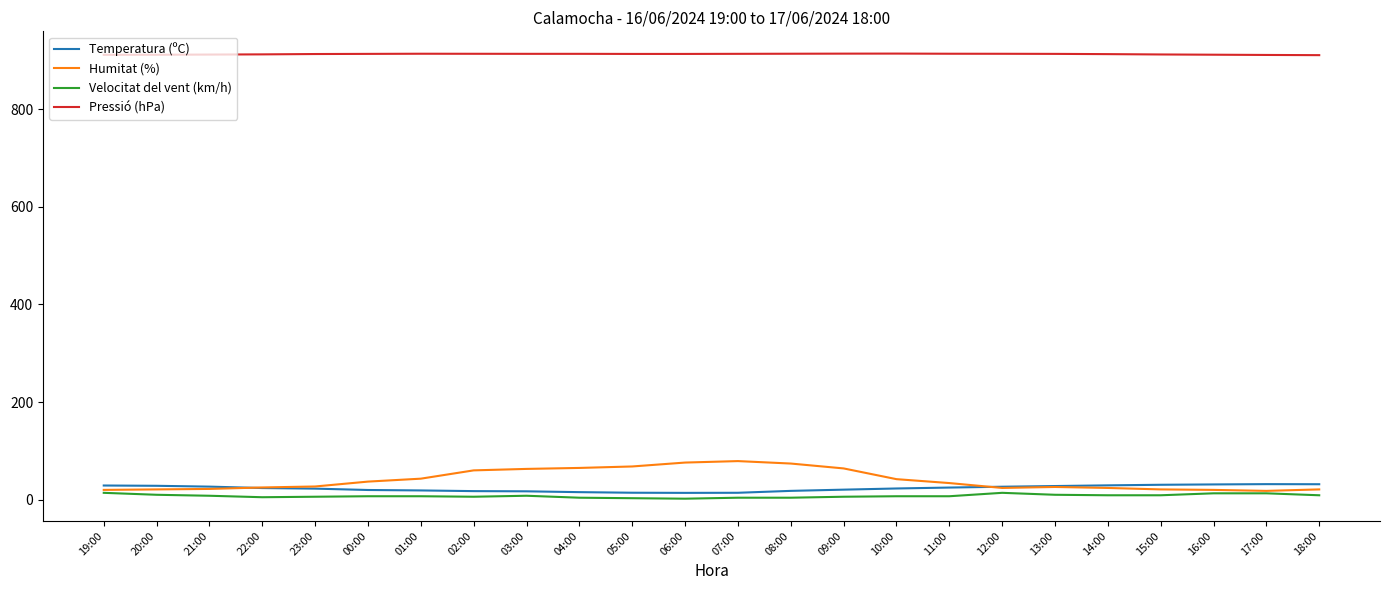

Read the Pressió (hPa) value at 08:00.

913.5